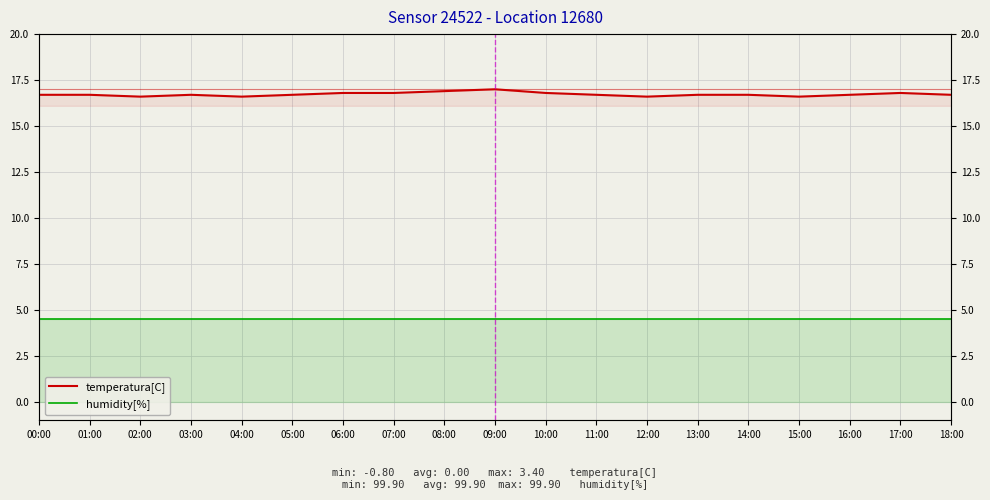

At 13:00, list the series in order from largest to smallest.

temperatura[C], humidity[%]